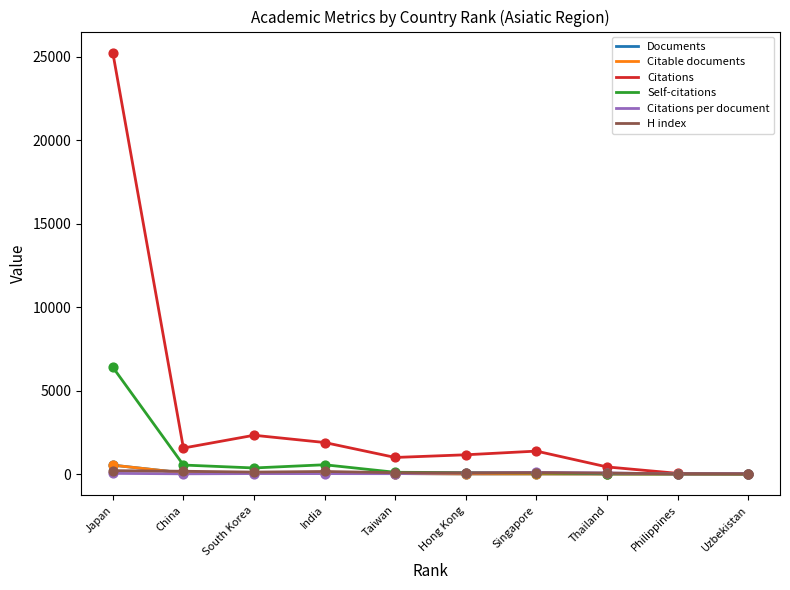

Which series has the largest total across all categories?

Citations